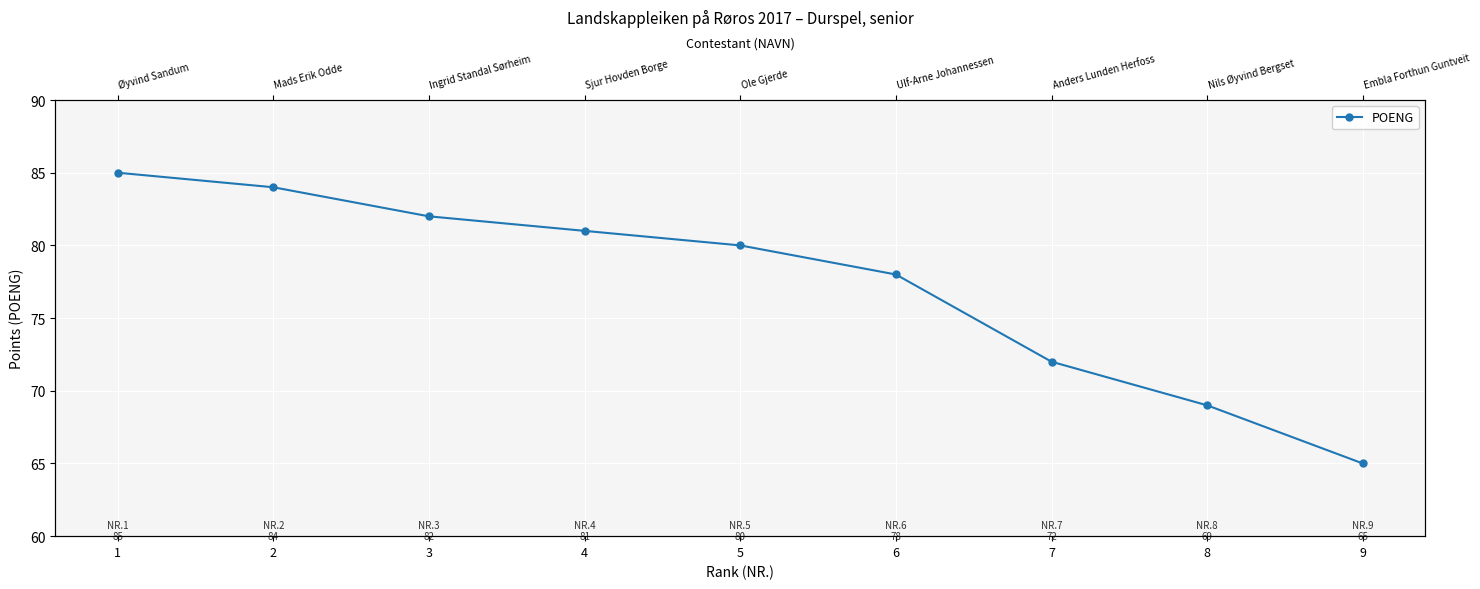

What is the smallest value displayed?

65